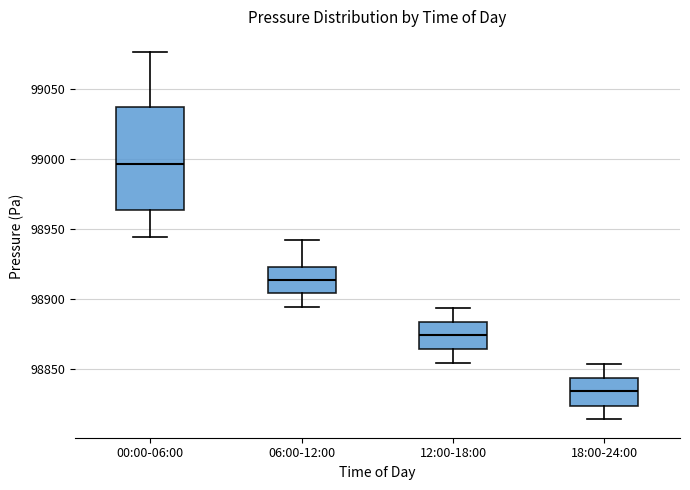

Which box is the tallest, from its lower edge to its upper edge?

00:00-06:00